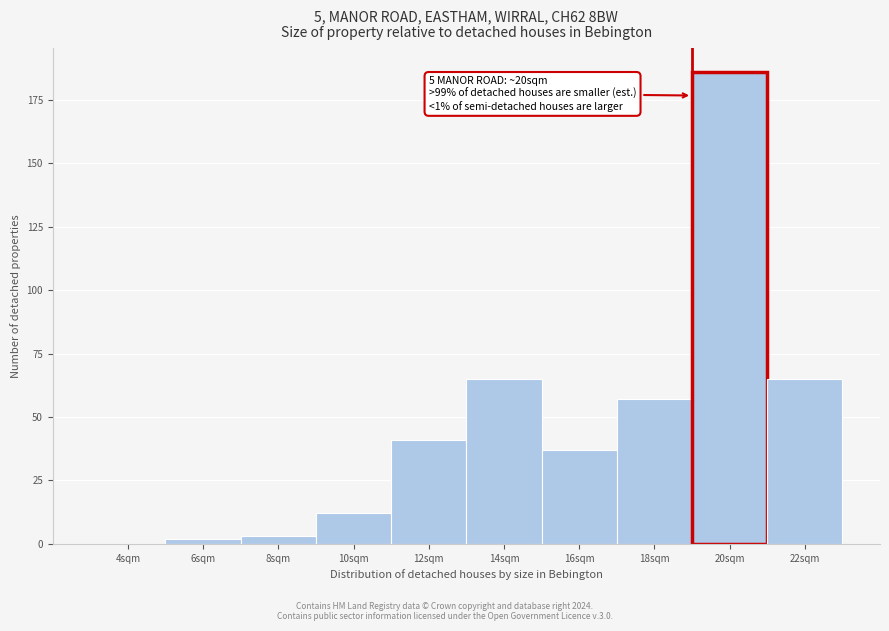

Reading left to right, transcribe all the data shown in this chart.

4sqm=0	6sqm=2	8sqm=3	10sqm=12	12sqm=41	14sqm=65	16sqm=37	18sqm=57	20sqm=186	22sqm=65